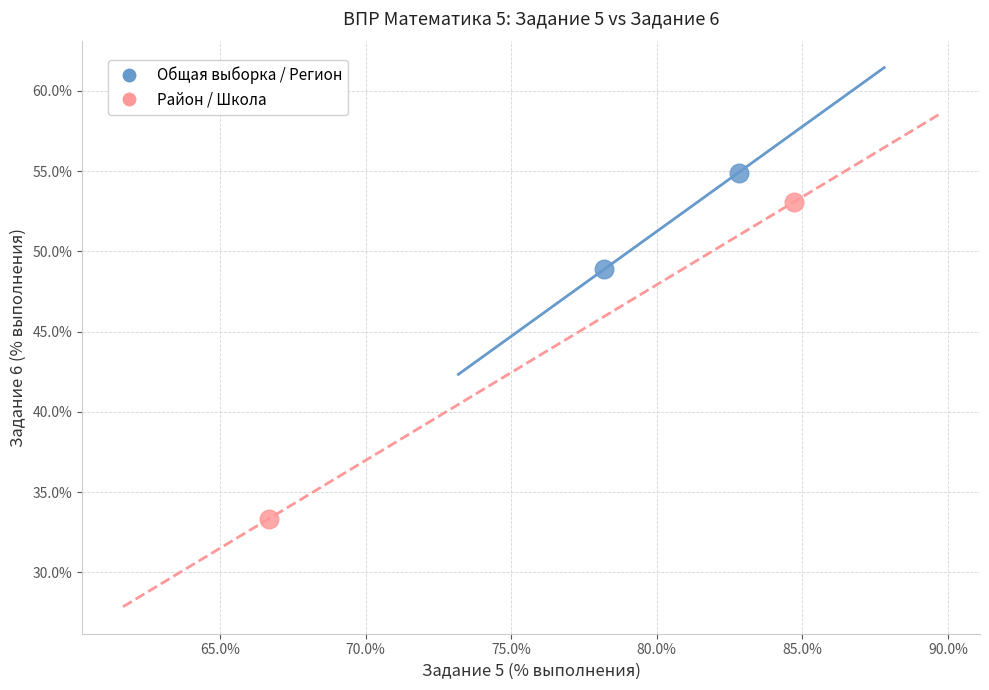

What are all the series names shown in the legend?

Общая выборка / Регион, Район / Школа